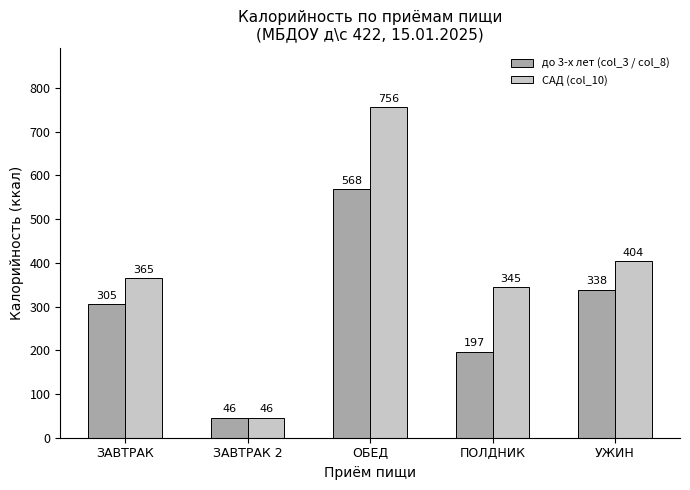

What is the difference between the highest and lowest values at ПОЛДНИК?

147.6